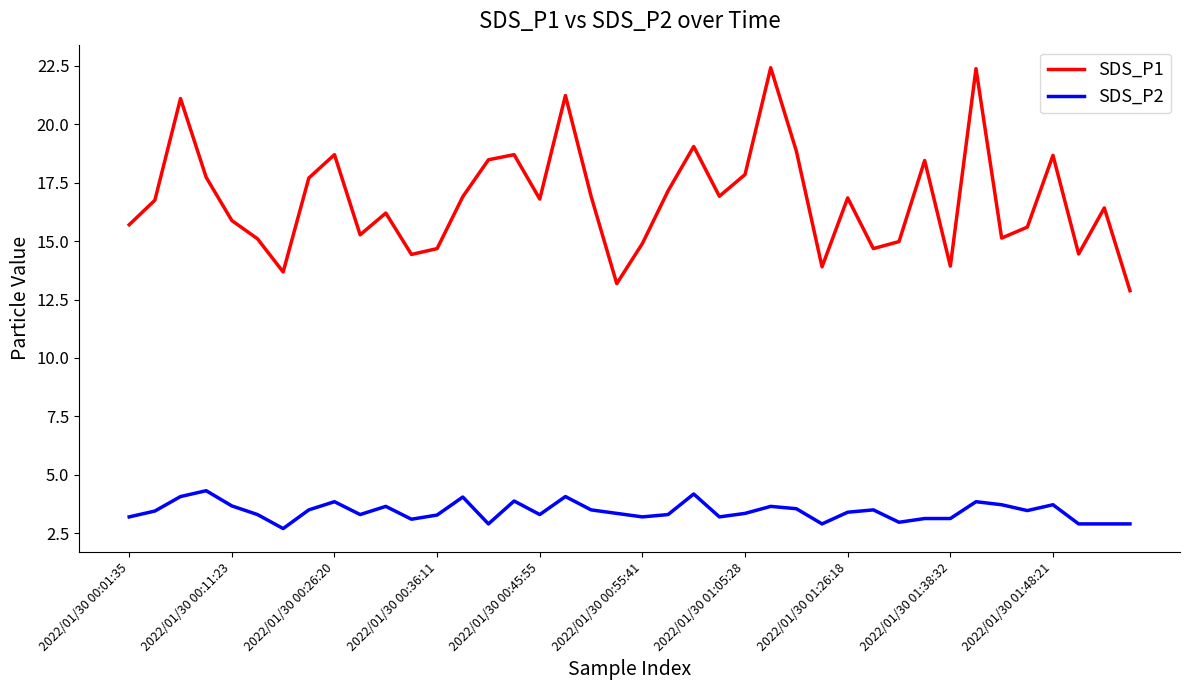

How many interior local valleys does the SDS_P1 series have?

11